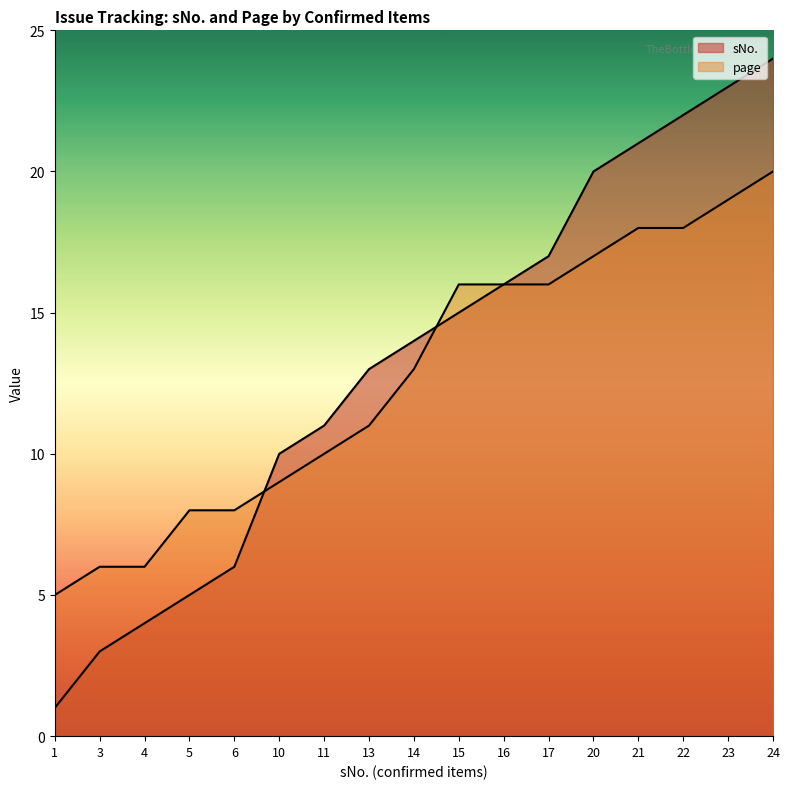

What is the sum of the page values at 10 and 1?

14